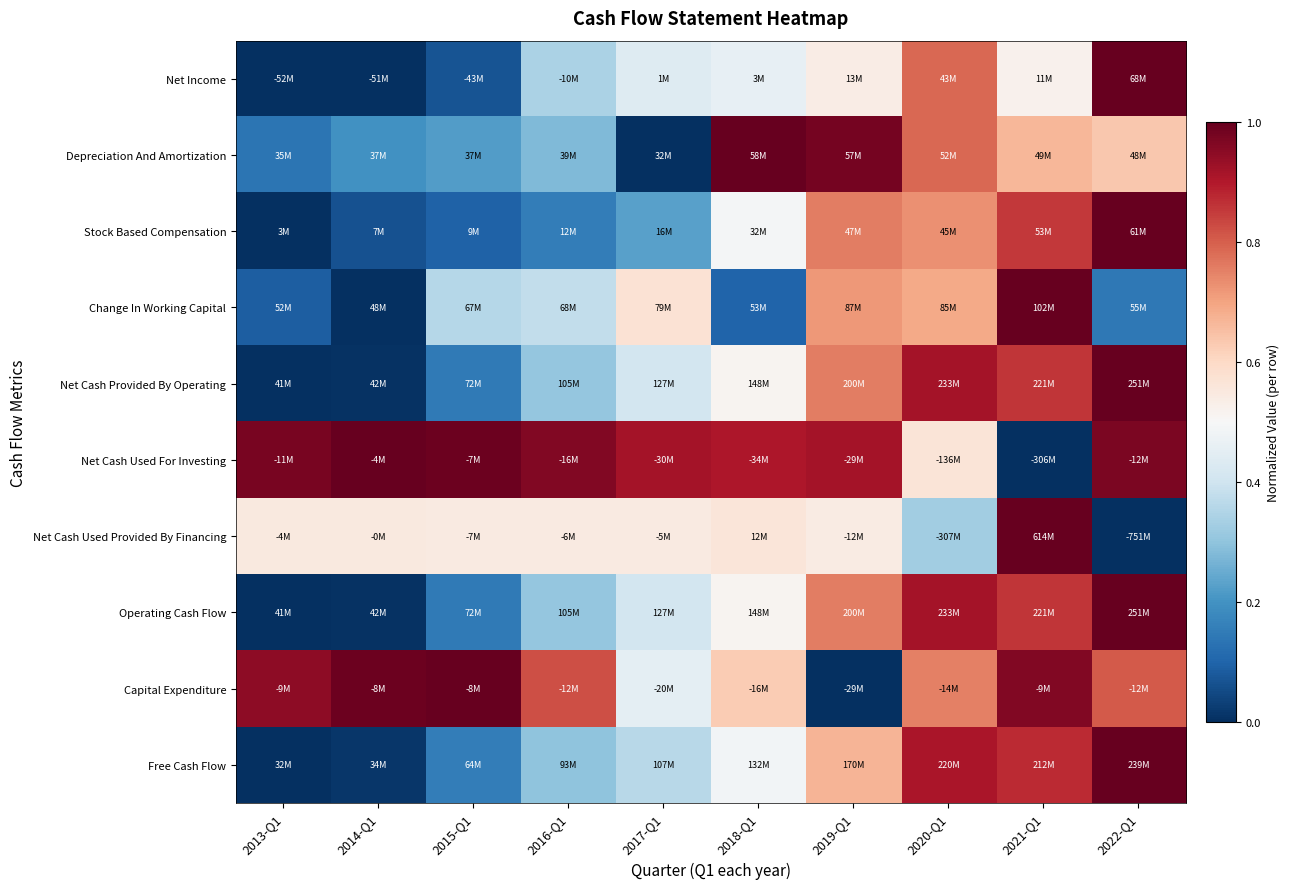

Between 2020-Q1 and 2021-Q1, which series saw the biggest shift?

Net Cash Used Provided By Financing